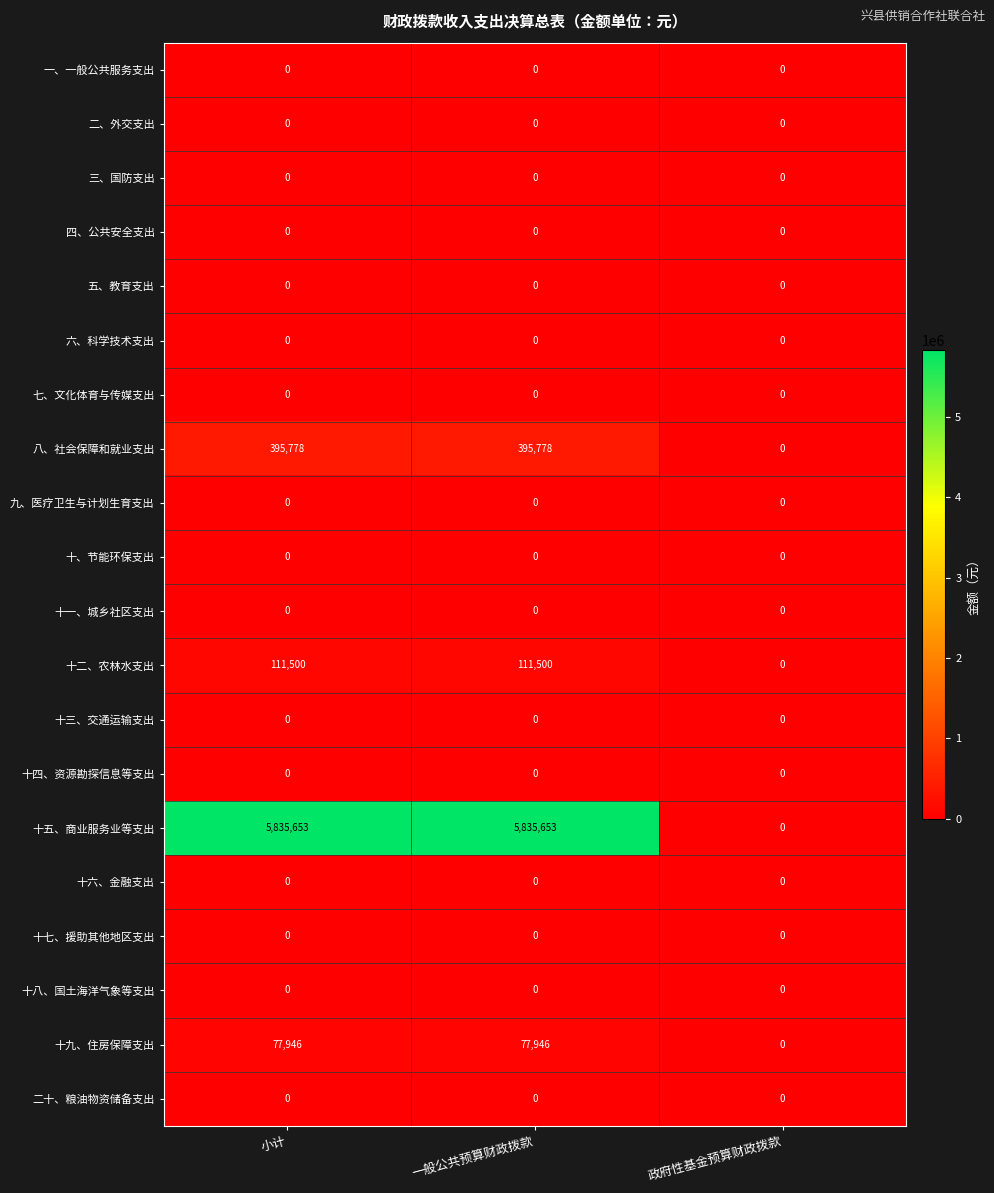

What is the spread (max minus min) of values at 一般公共预算财政拨款?

5835653